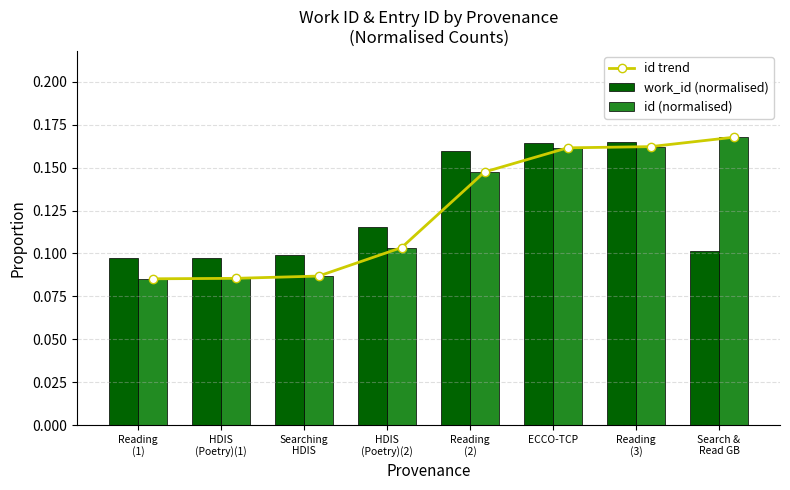

At which label does id (normalised) reach its minimum?

Reading
(1)